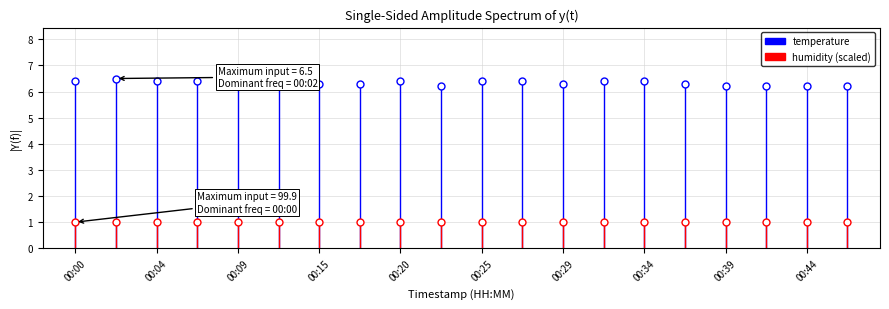

What is the value of the temperature point at the 9th from the left?

6.4